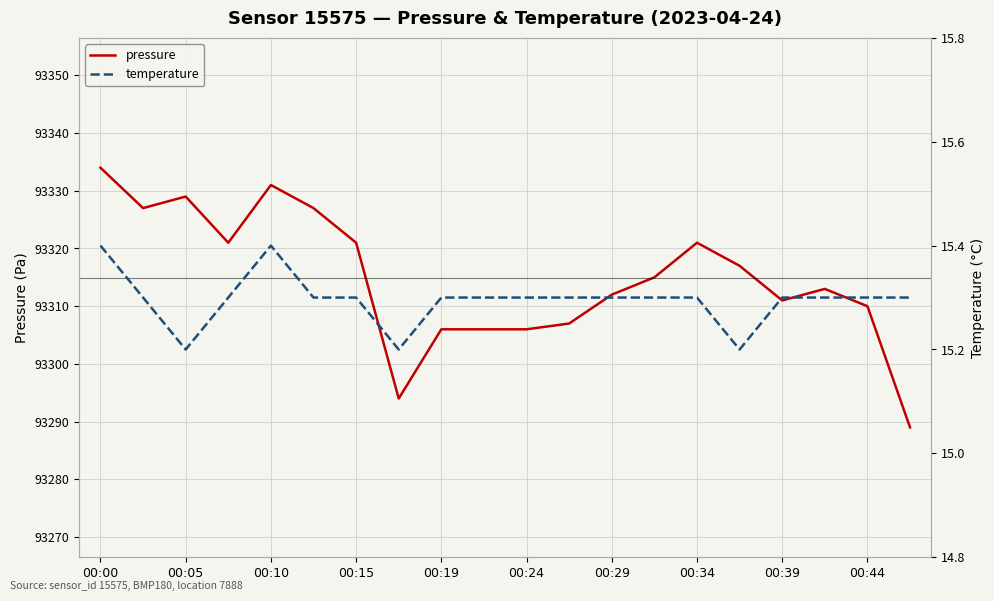

What is the average value of the temperature series?

15.3